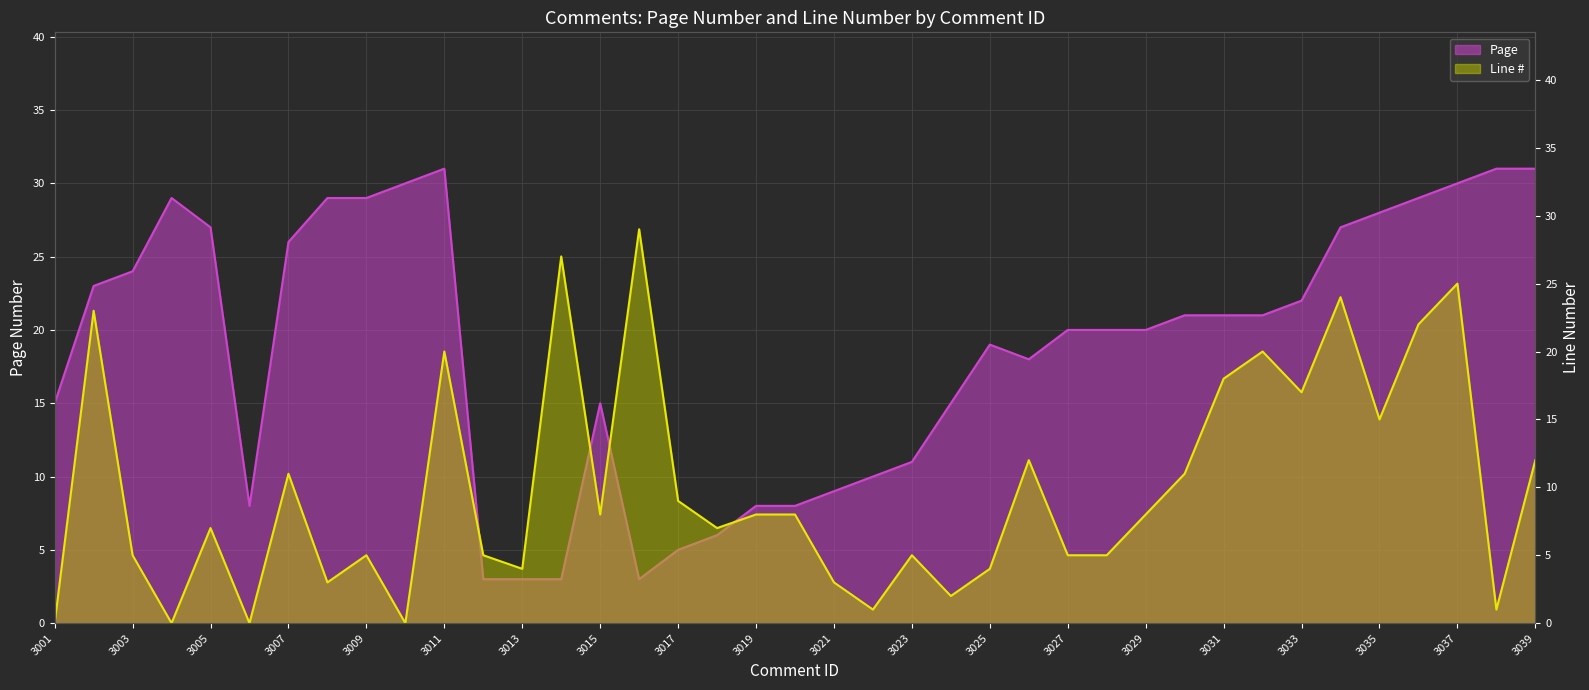

What is the maximum value shown in the chart?

31